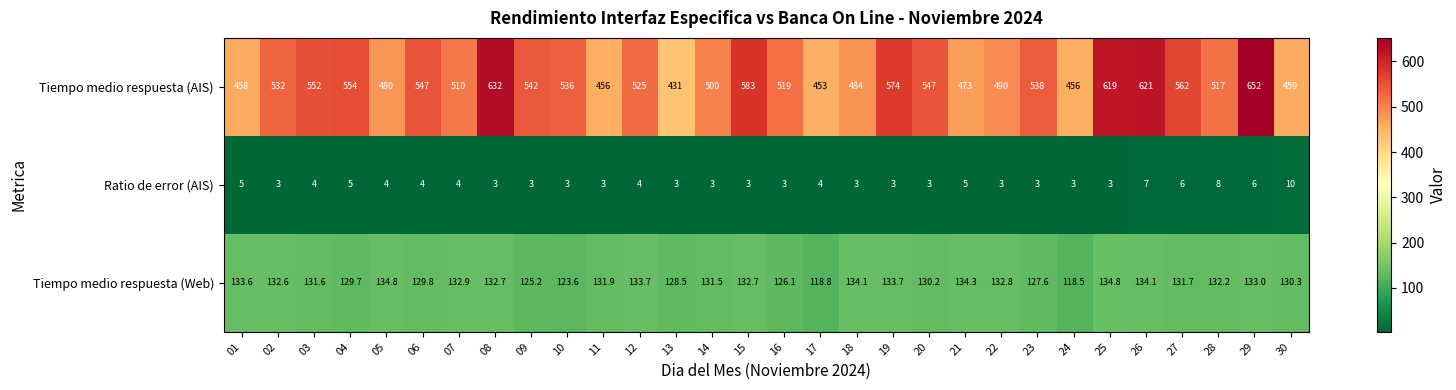

Which series has the largest range (max minus min)?

Tiempo medio respuesta (AIS)